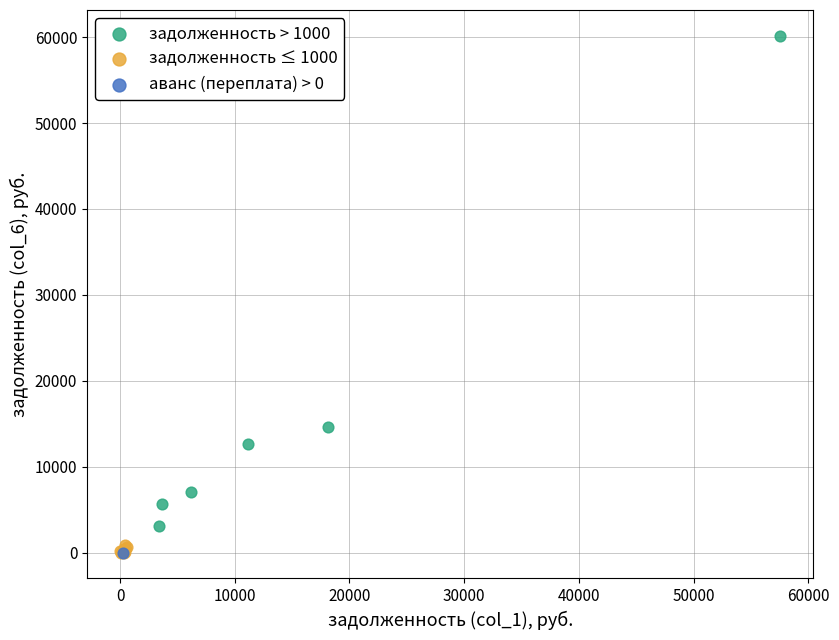

What are all the series names shown in the legend?

задолженность > 1000, задолженность ≤ 1000, аванс (переплата) > 0